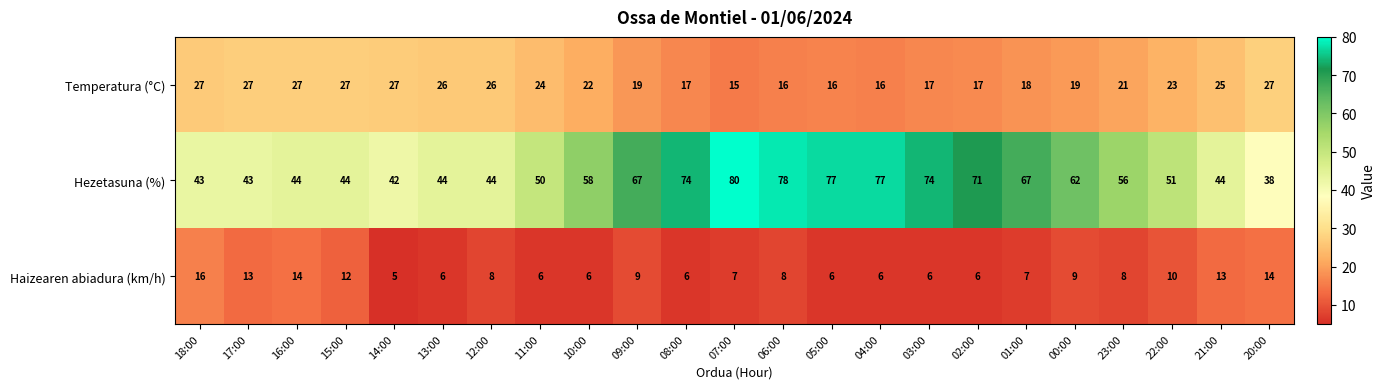

At which category does the chart reach its peak across all series?

07:00